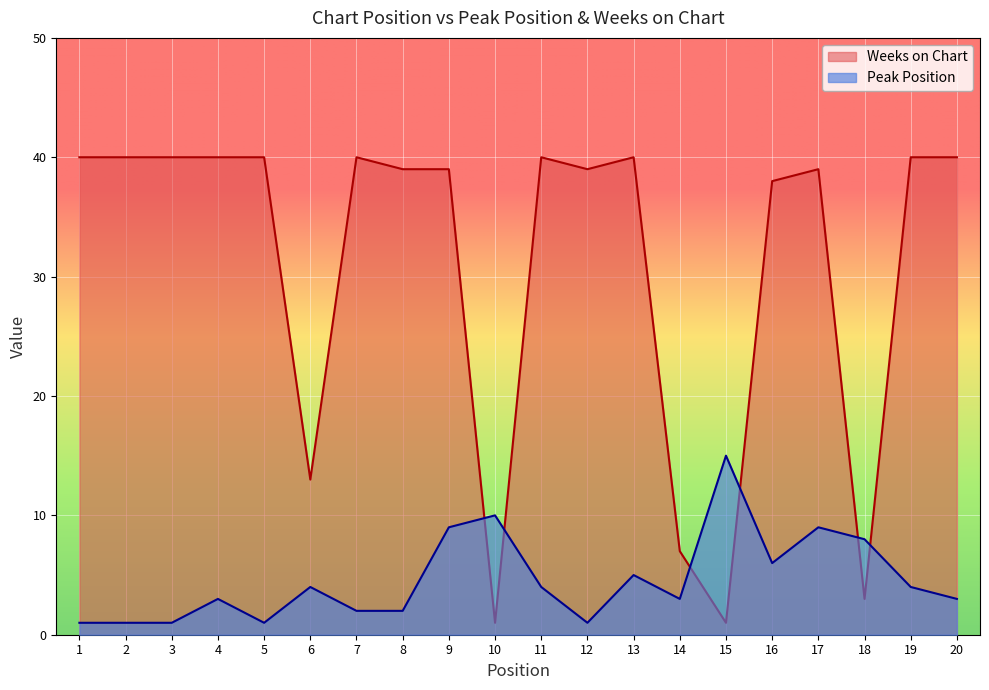

Which series has the largest range (max minus min)?

Weeks on Chart